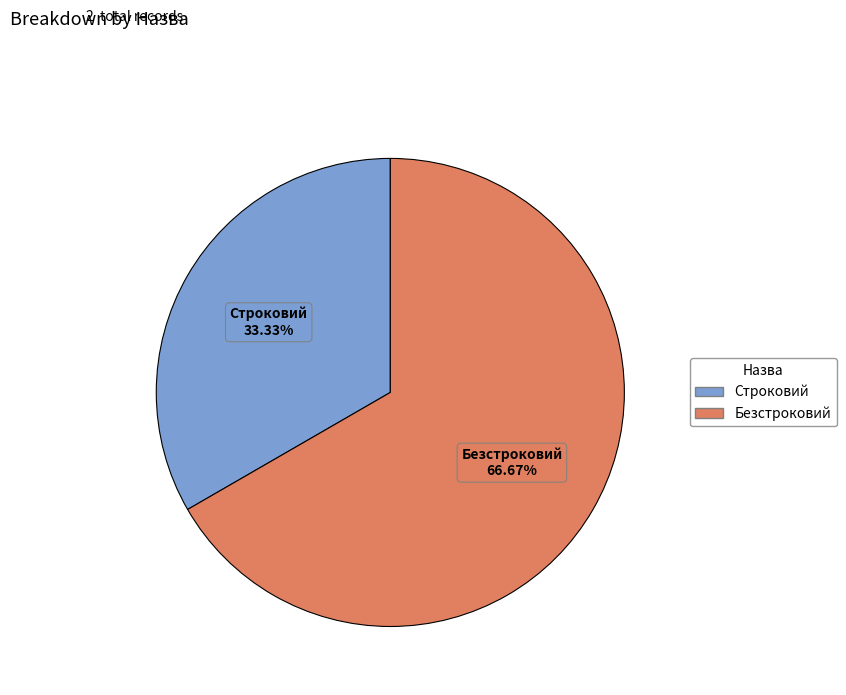

Does Строковий account for over 50% of the chart?

No